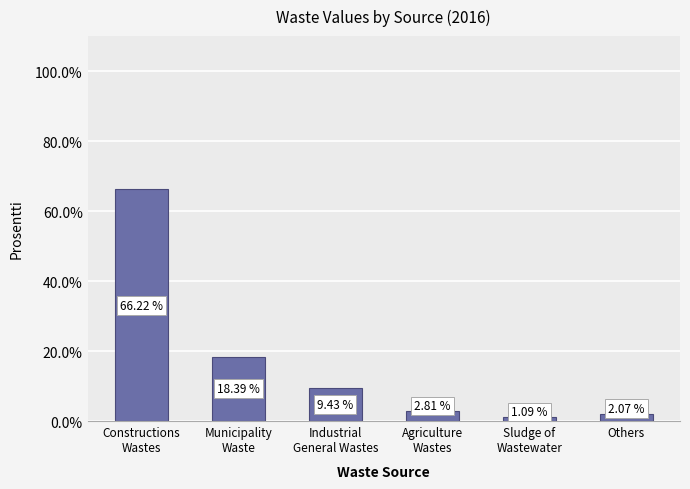

What position from the left is Agriculture
Wastes?

4